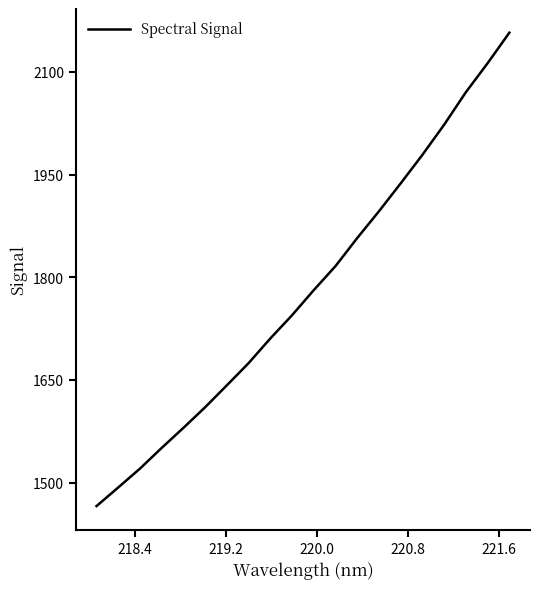

What is the difference between the maximum and minimum values?

691.7